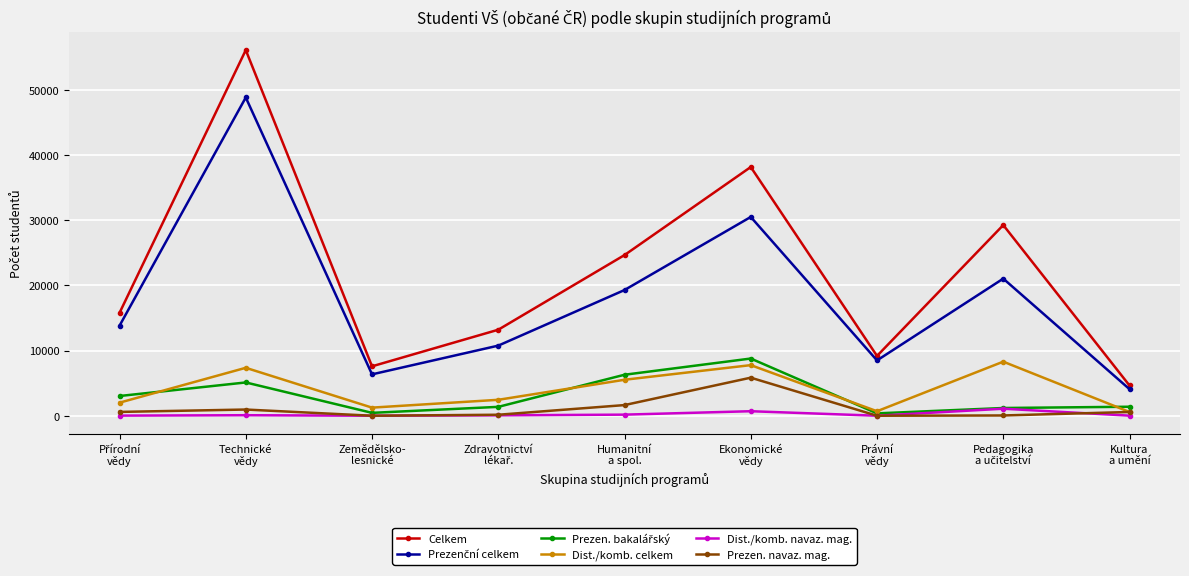

Which series has the largest range (max minus min)?

Celkem